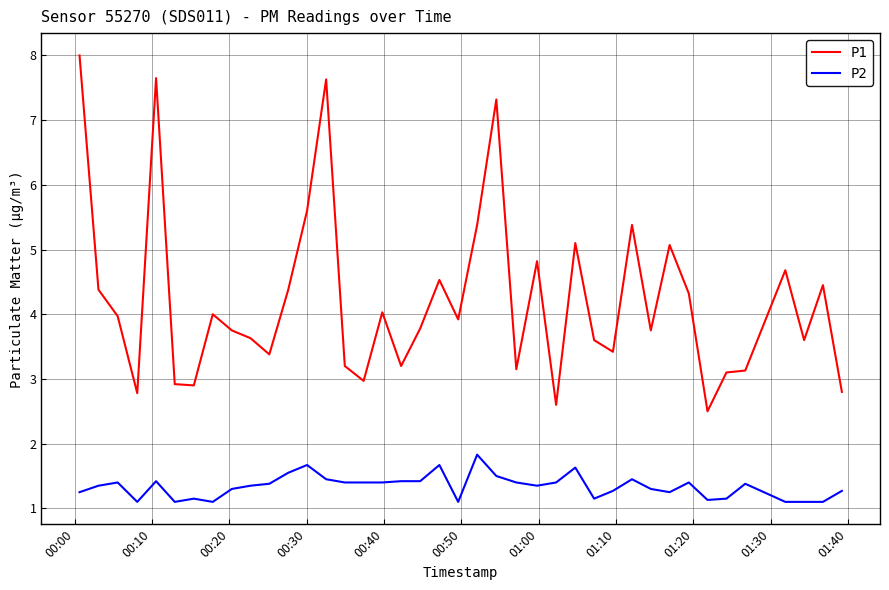

Count the number of data series in this chart.

2